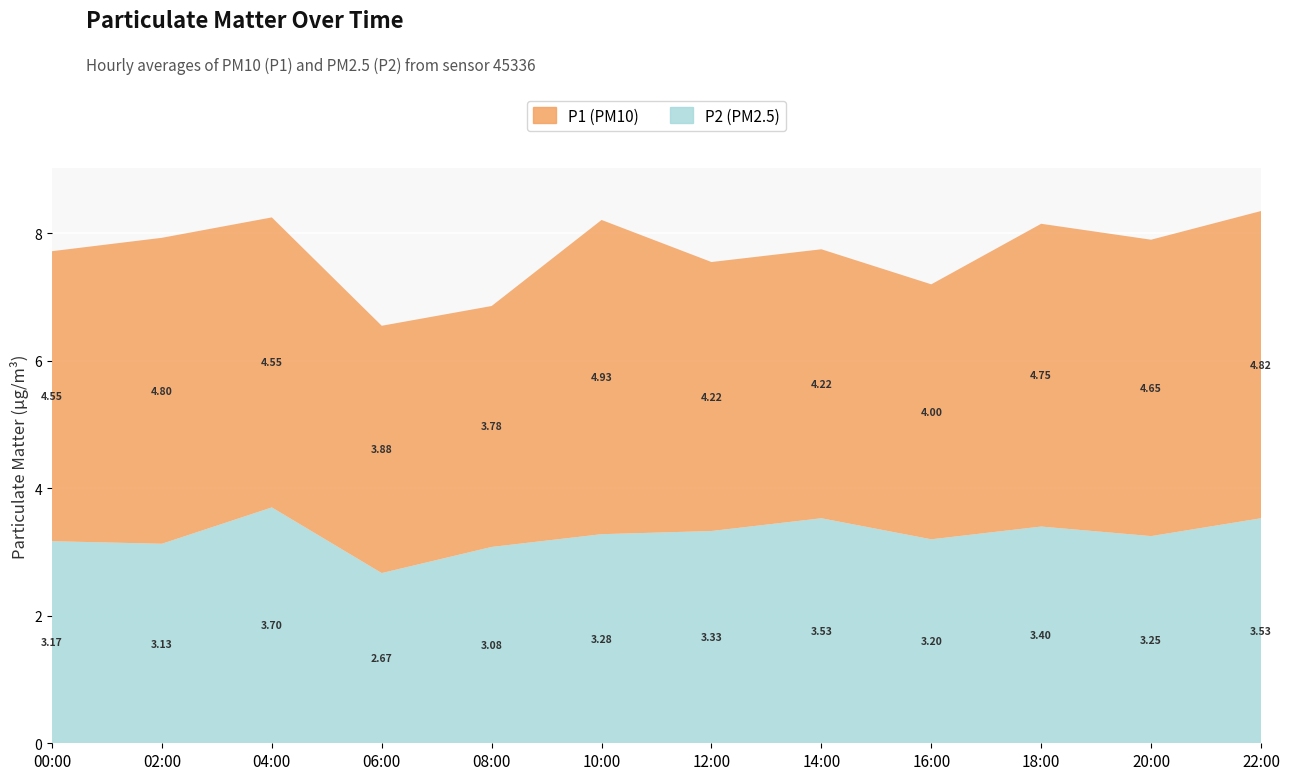

Reading left to right, transcribe all the data shown in this chart.

P1: 00:00=4.5	02:00=4.8	04:00=4.5	06:00=3.9	08:00=3.8	10:00=4.9	12:00=4.2	14:00=4.2	16:00=4.0	18:00=4.8	20:00=4.7	22:00=4.8
P2: 00:00=3.2	02:00=3.1	04:00=3.7	06:00=2.7	08:00=3.1	10:00=3.3	12:00=3.3	14:00=3.5	16:00=3.2	18:00=3.4	20:00=3.2	22:00=3.5